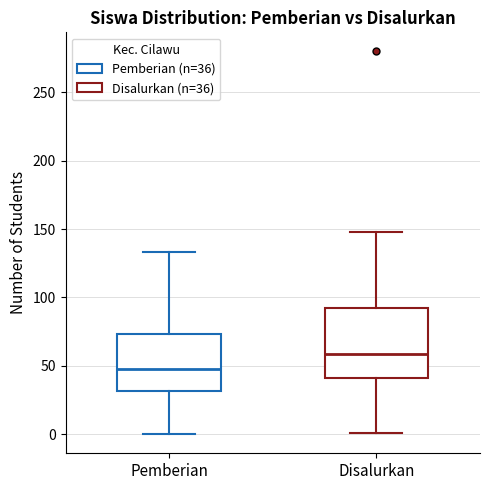

Reading left to right, read every box against the y-axis: the position of its median line, the range the box covers, and the ends of its whiskers. The values are not printed on the chart, so give them approximately, as read against the axis.

Pemberian: median 50, box 30 to 75, whiskers 0 to 135
Disalurkan: median 60, box 40 to 90, whiskers 0 to 150